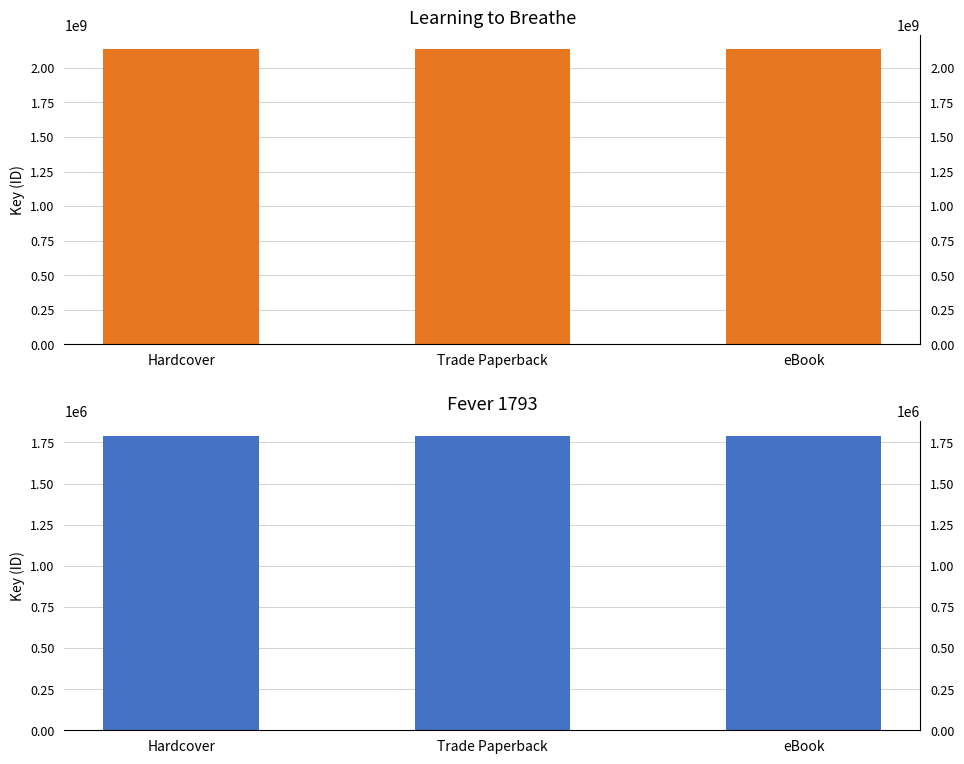

Which series has the largest range (max minus min)?

Learning to Breathe